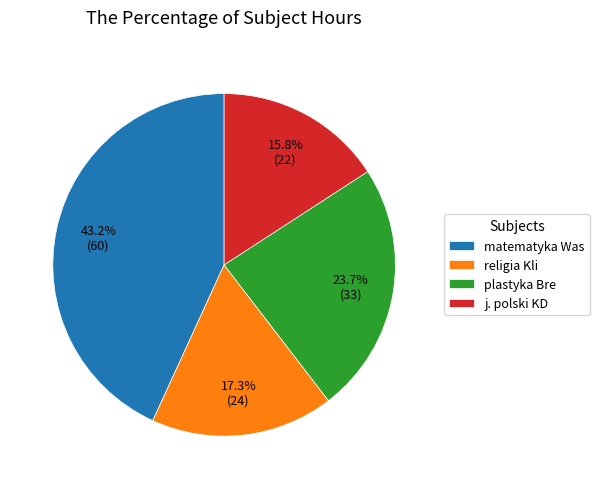

How much of the chart is everything except matematyka Was?

56.8%